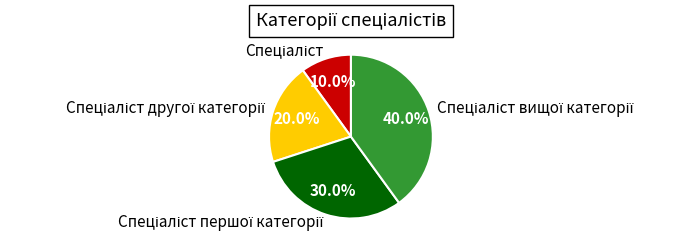

Does any single category account for the majority?

No